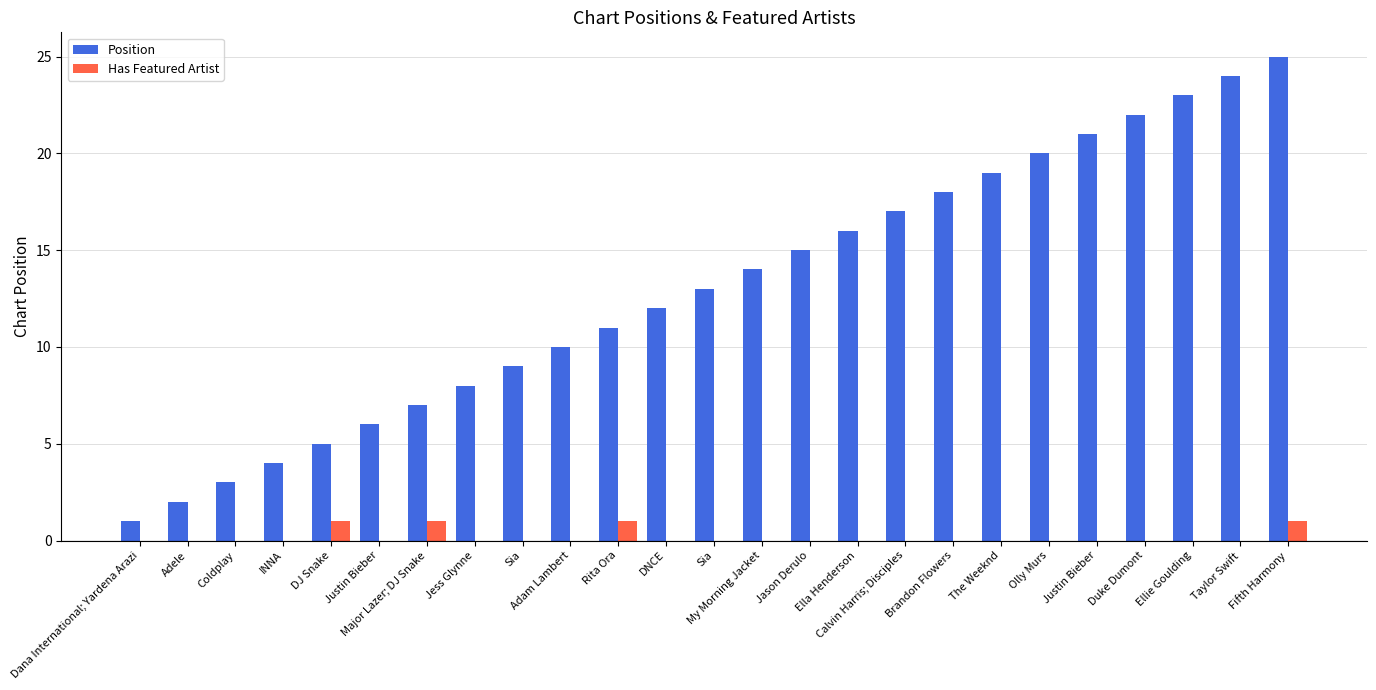

Reading right to left, transcribe all the data shown in this chart.

Position: 25	24	23	22	21	20	19	18	17	16	15	14	13	12	11	10	9	8	7	6	5	4	3	2	1
Has Featured Artist: 1	0	0	0	0	0	0	0	0	0	0	0	0	0	1	0	0	0	1	0	1	0	0	0	0